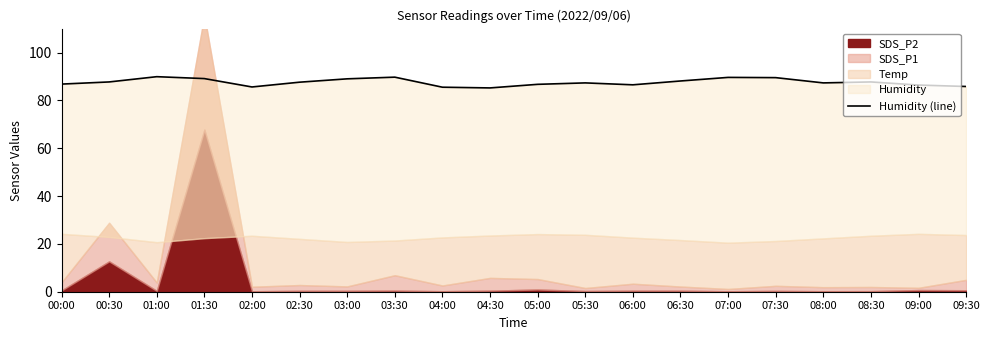

What is the label of the 19th point from the left?

09:00